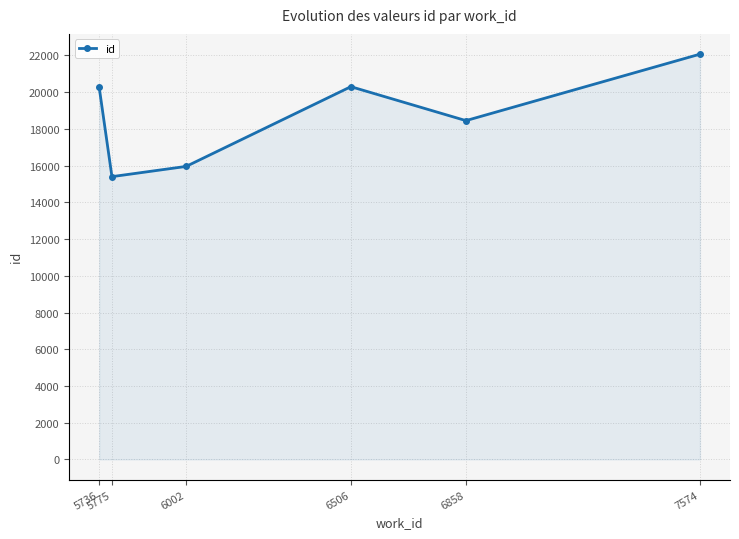

What value does the data have at 5736, to the nearest 10?

20260